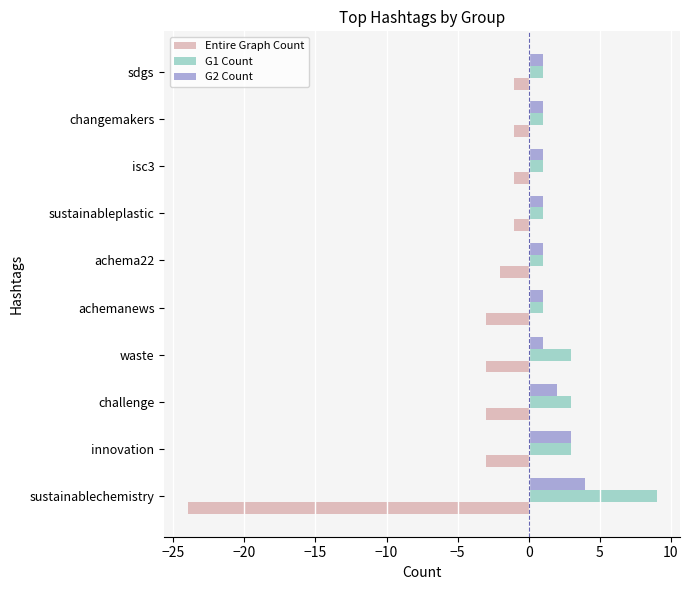

True or false: G1 Count has a value of 4 at sustainablechemistry.

False